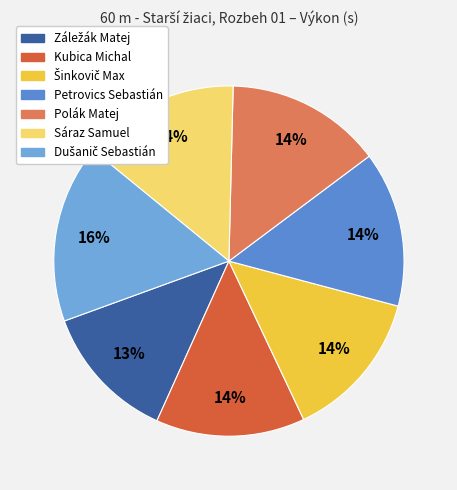

What is the change in value from Záležák Matej to Petrovics Sebastián?

+1.0